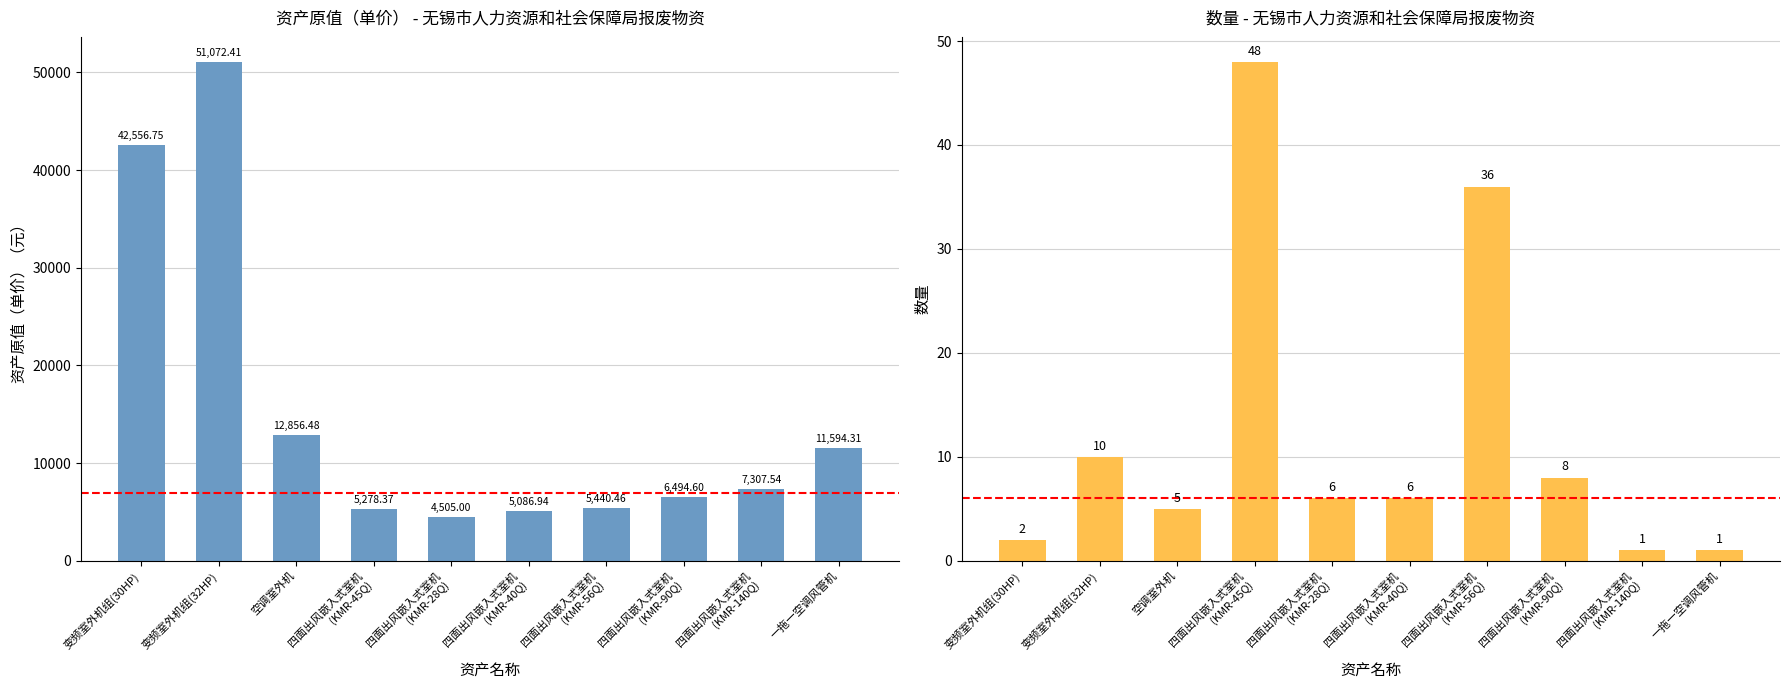

Does the chart contain stacked bars?

No